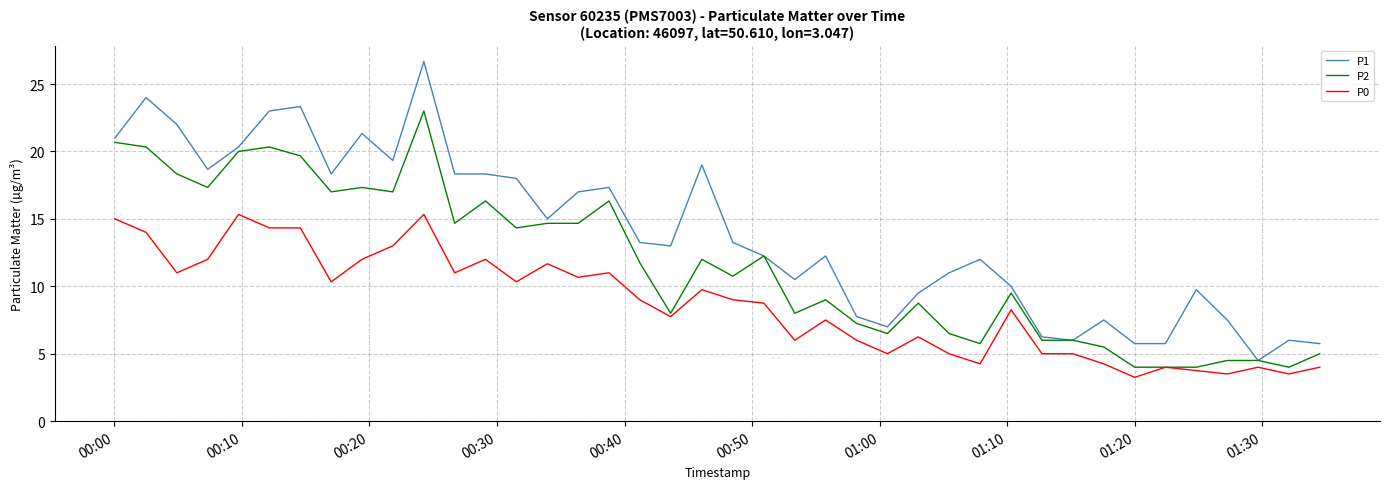

What is the maximum value for P1?

26.7